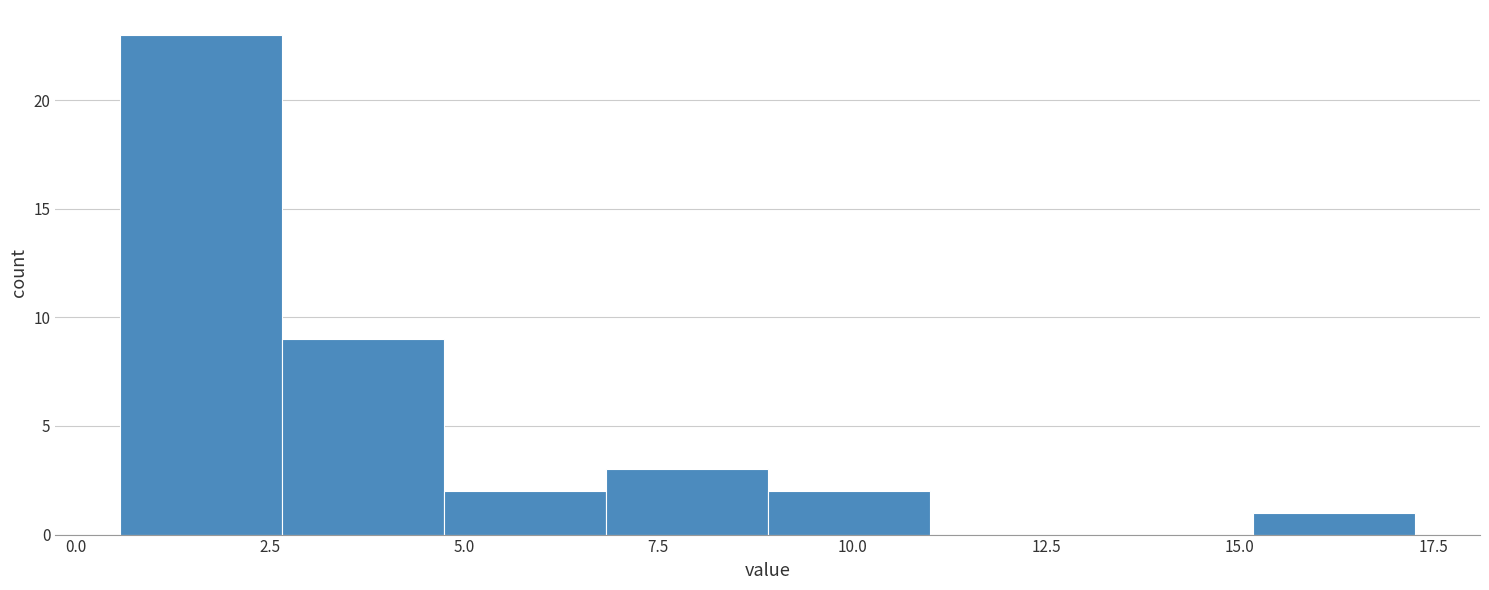

Reading left to right, list every bar in this chart as the range it spans on the x-axis followed by its height. Neither the bar edges nor the heights are printed on the chart, so give them approximately, as read against the axes.

0.5 to 2.5: 23
2.5 to 4.5: 9
4.5 to 7.0: 2
7.0 to 9.0: 3
9.0 to 11.0: 2
11.0 to 13.0: 0
13.0 to 15.0: 0
15.0 to 17.5: 1